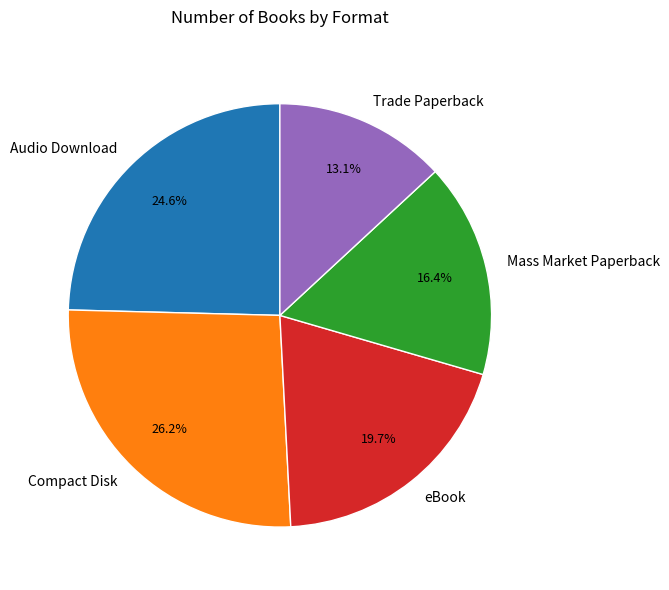

Is it true that eBook is 9% of the pie?

False